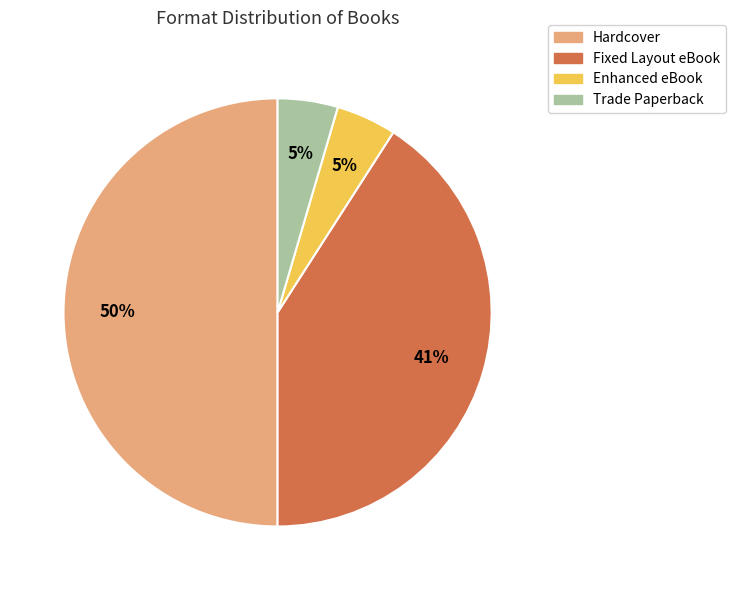

The Hardcover slice represents 50% of the pie. True or false?

True